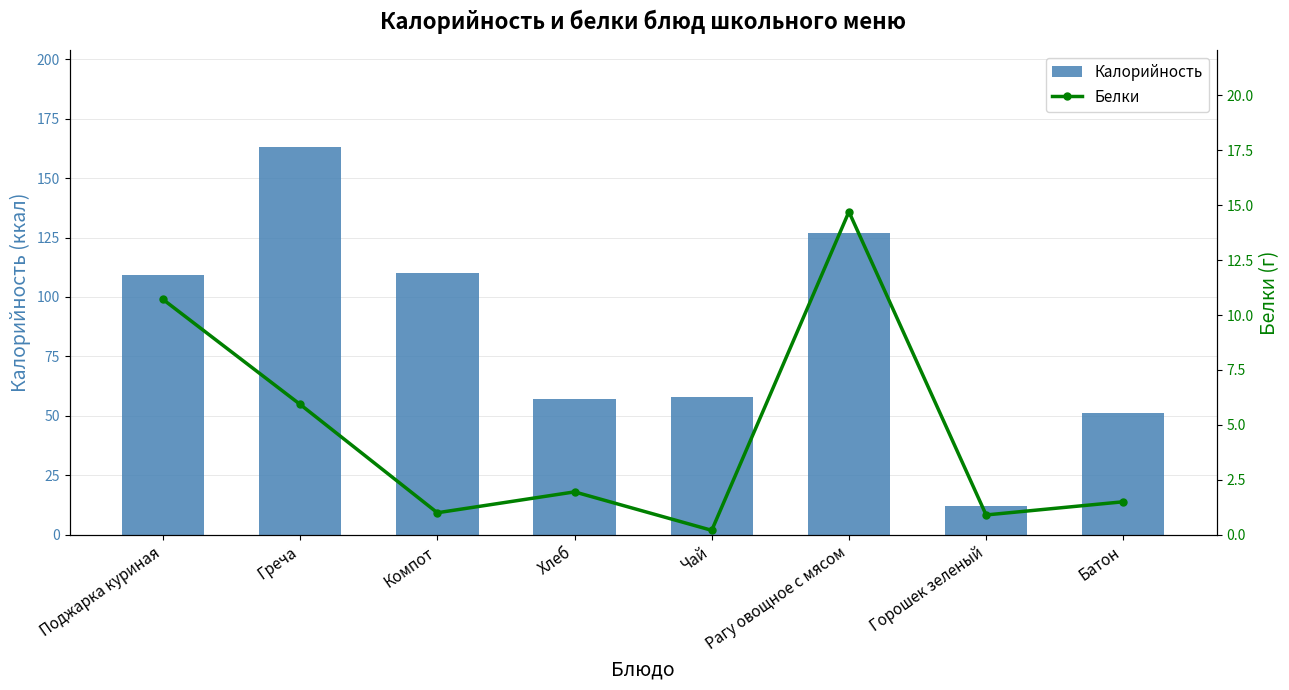

Where does the Белки series first go above 1?

Поджарка куриная